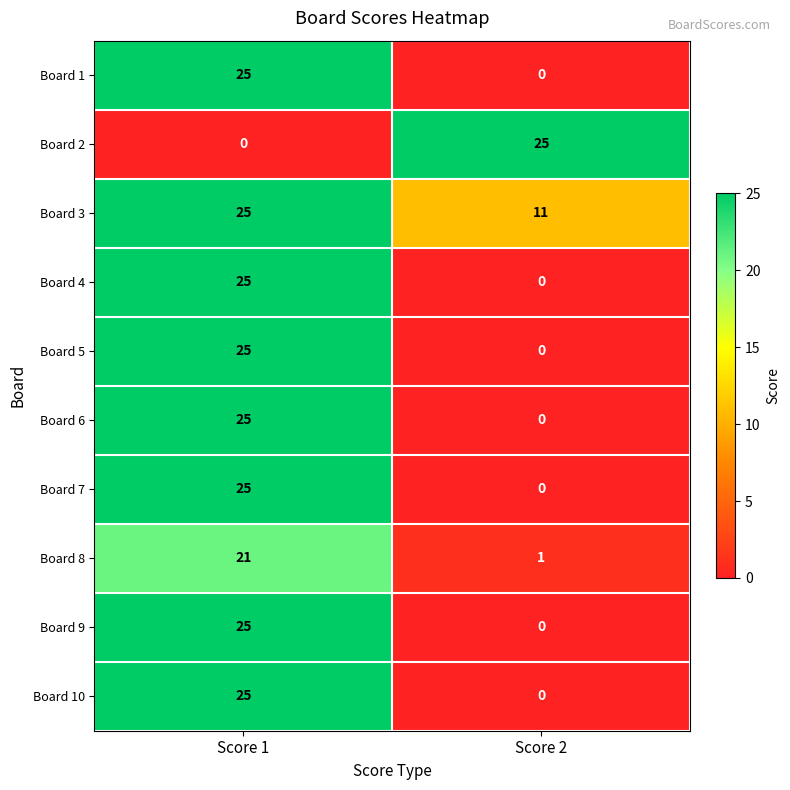

Count the number of data series in this chart.

10